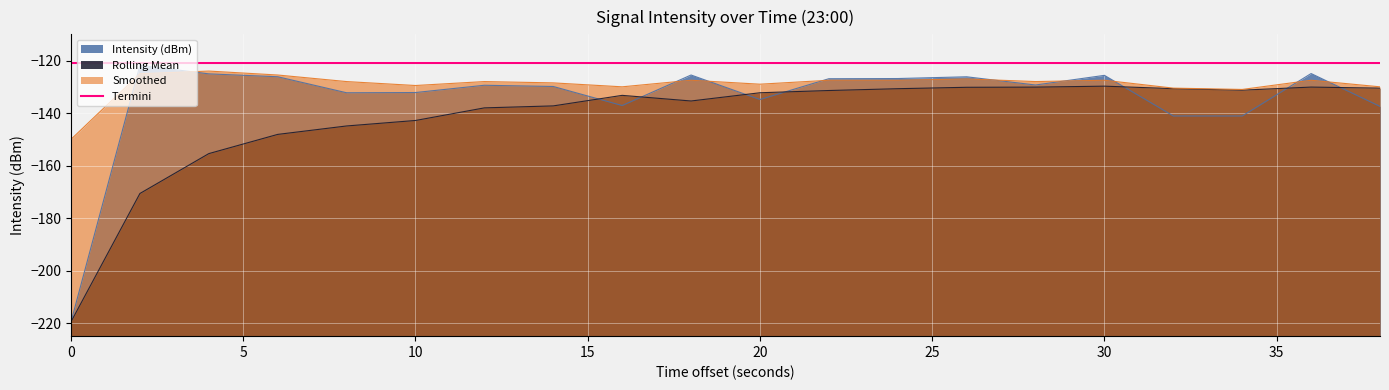

Which has a higher value, 10 or 4?

4